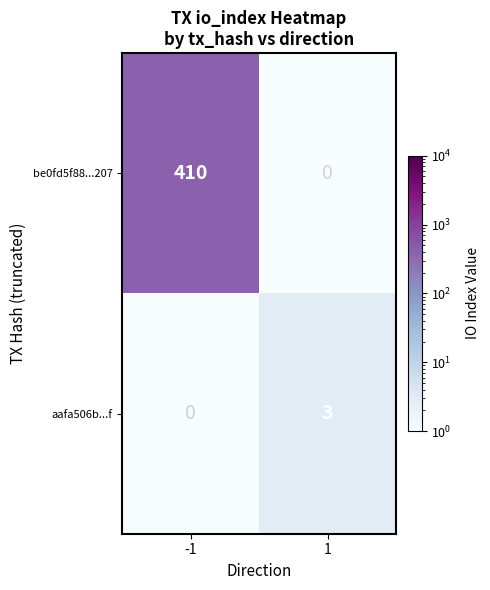

What is the difference between the maximum and minimum values in the be0fd5f88...207 series?

410